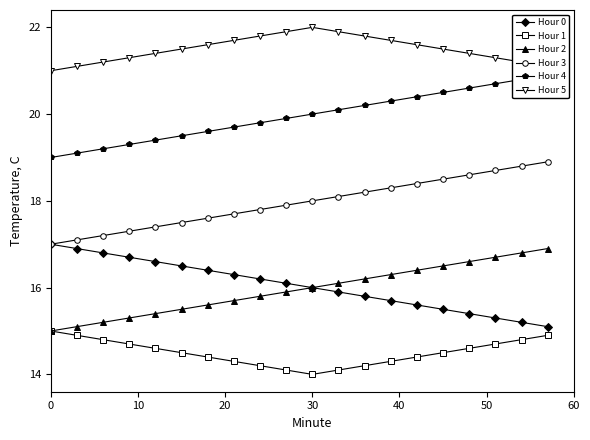

True or false: Hour 0 and Hour 1 intersect in this chart.

False